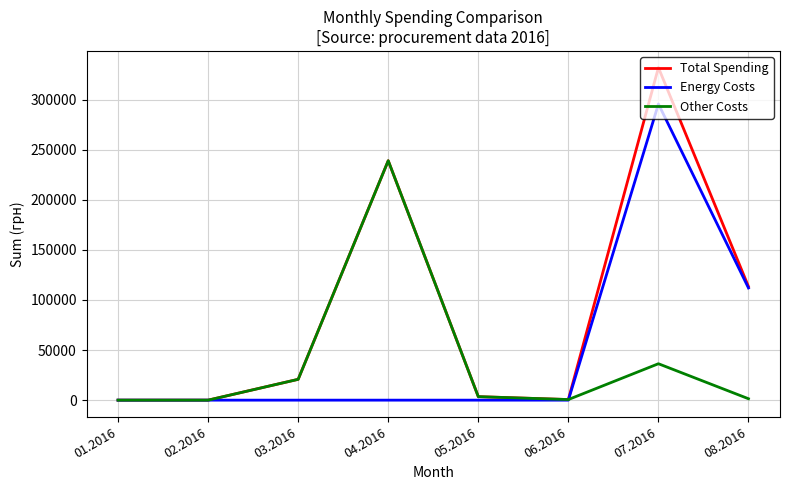

Does the chart have visible grid lines?

Yes